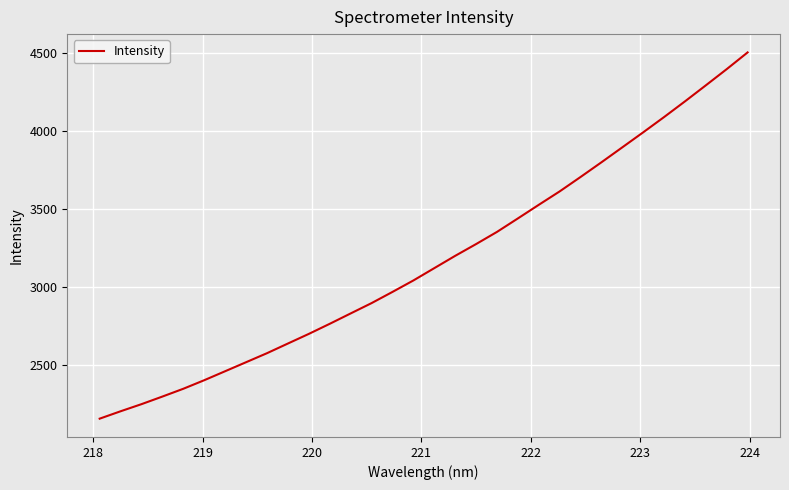

What is the greatest value displayed?

4501.1